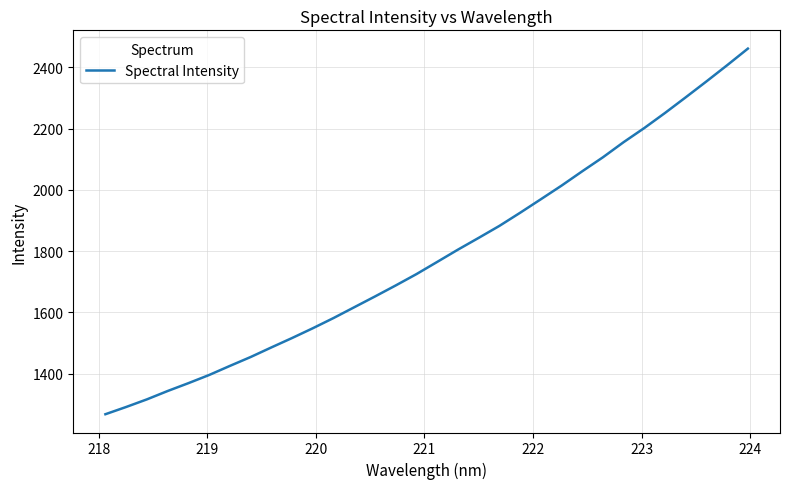

What is the difference between the maximum and minimum values?

1192.7